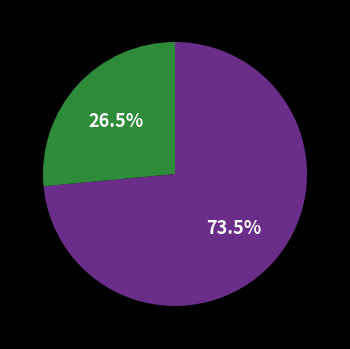

Is there any slice that represents more than half of the pie?

Yes